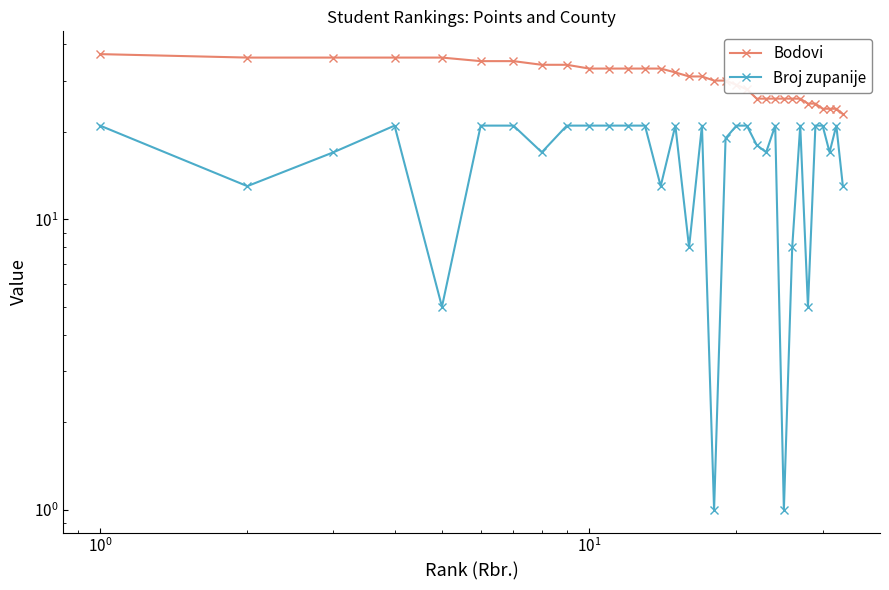

Is it true that Broj zupanije equals 9 at 21?

False